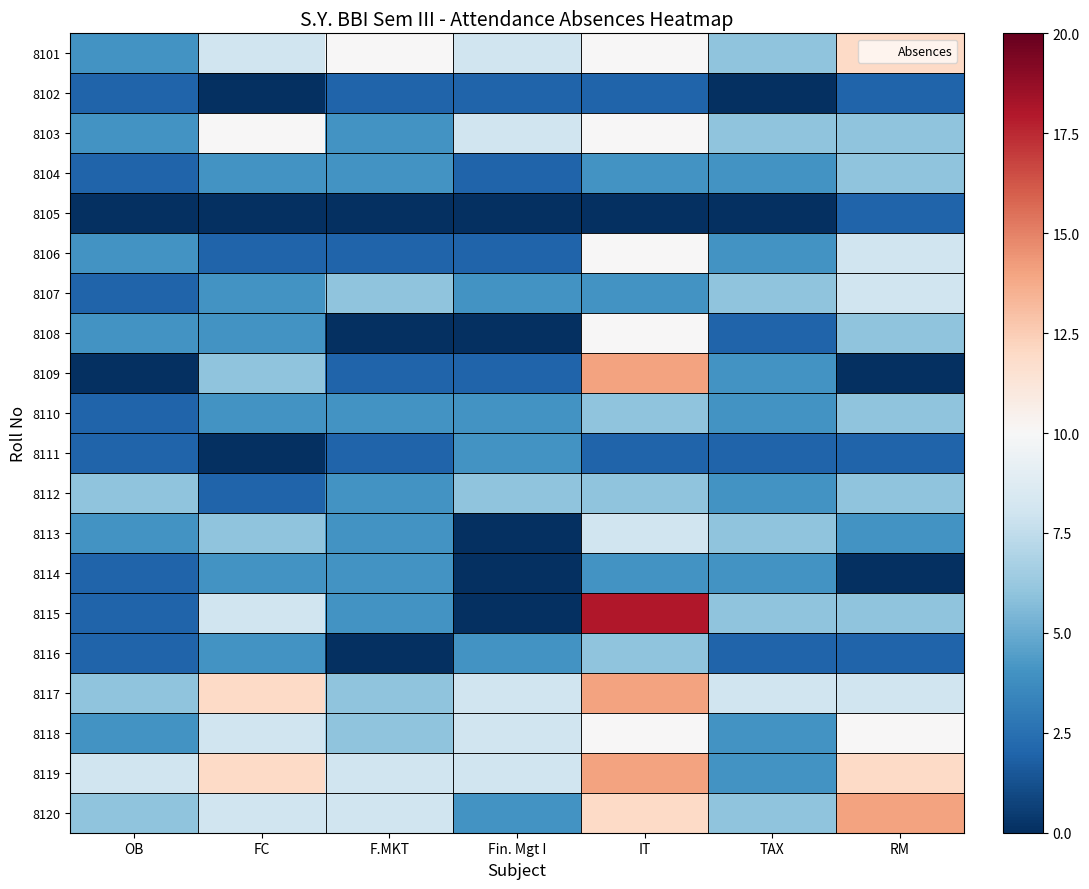

Rank the series by their maximum value, from highest to lowest.

8115, 8109, 8117, 8119, 8120, 8101, 8103, 8106, 8108, 8118, 8107, 8113, 8104, 8110, 8112, 8116, 8111, 8114, 8102, 8105